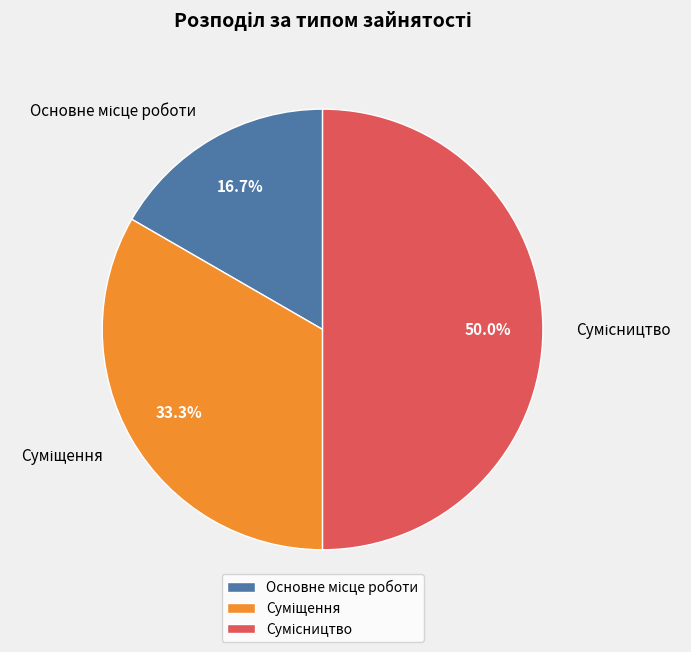

Count the number of slices in the pie.

3